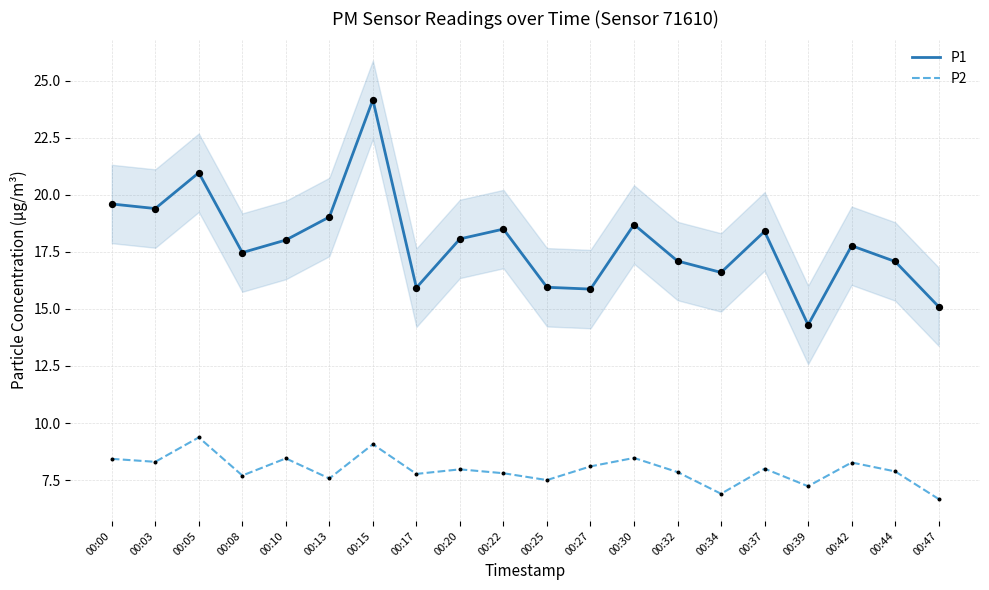

At which category is the sum across all series the highest?

00:15